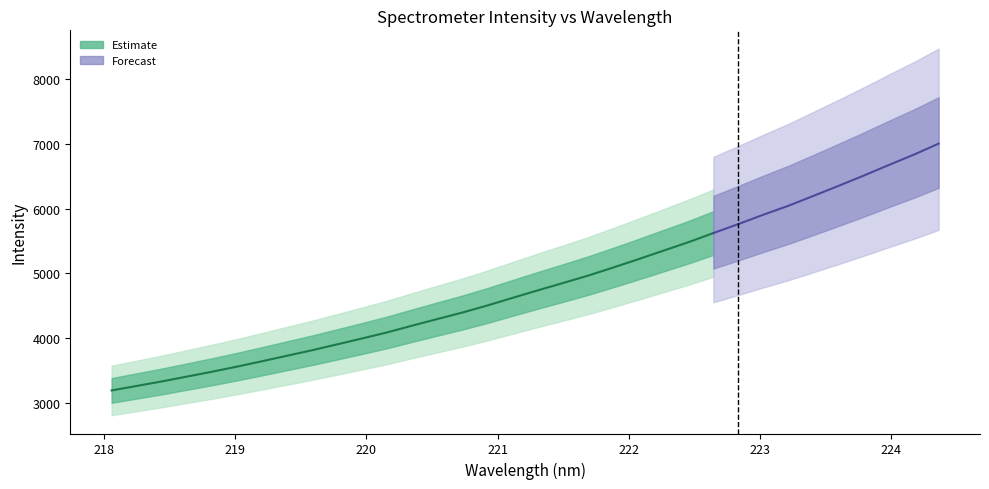

What is the difference between the x values at 5 and 15?

1.9